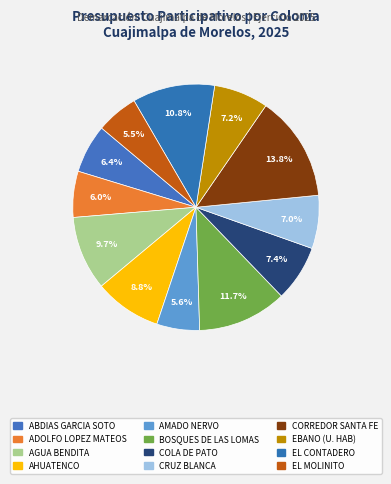

Count the number of slices in the pie.

12